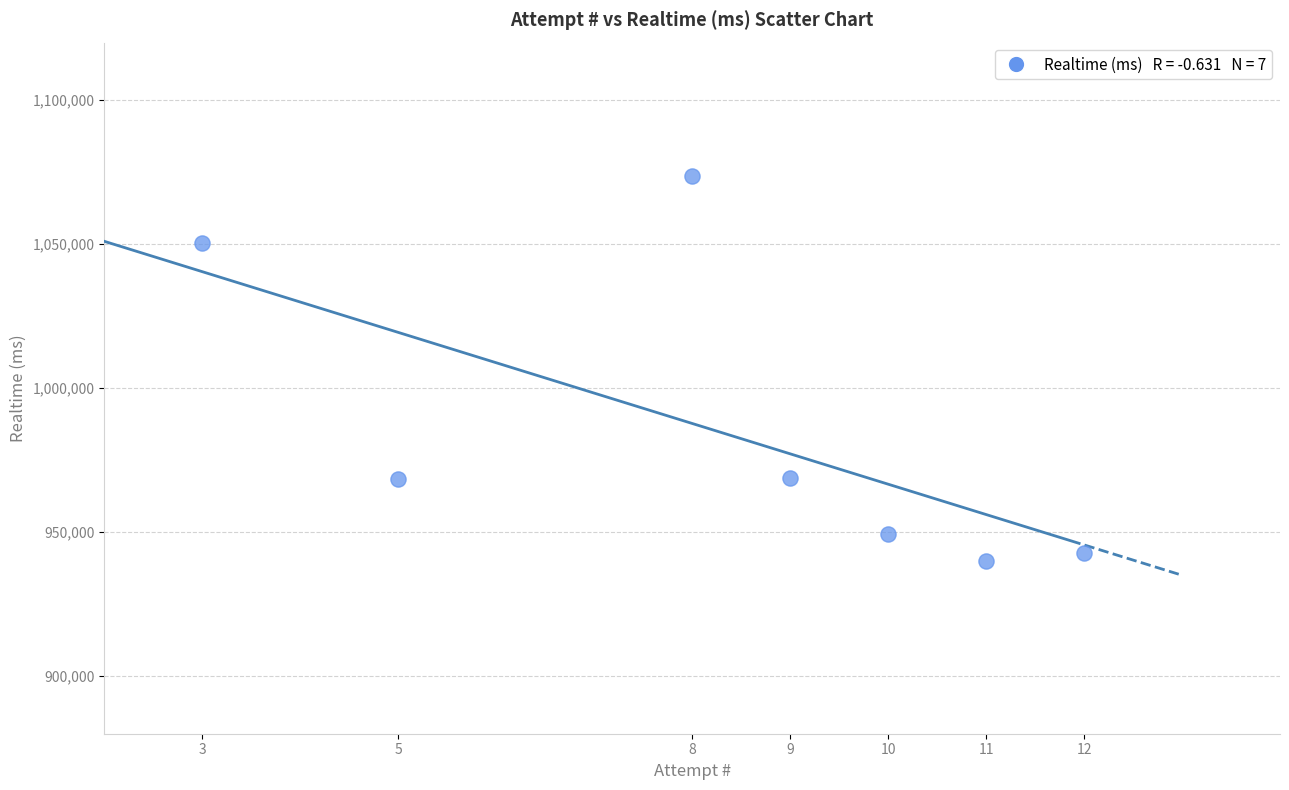

What is the average Y value?

984735